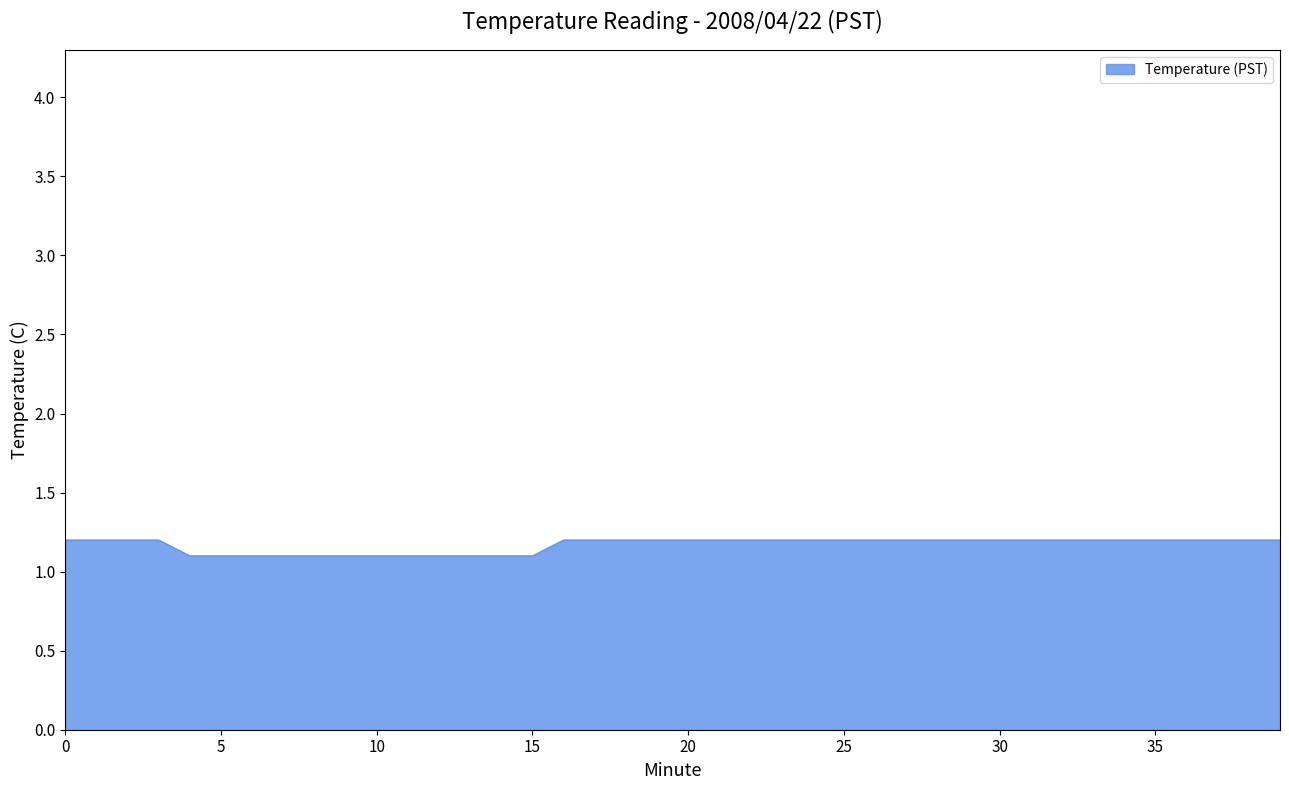

Does the chart display data point markers on the line(s)?

No